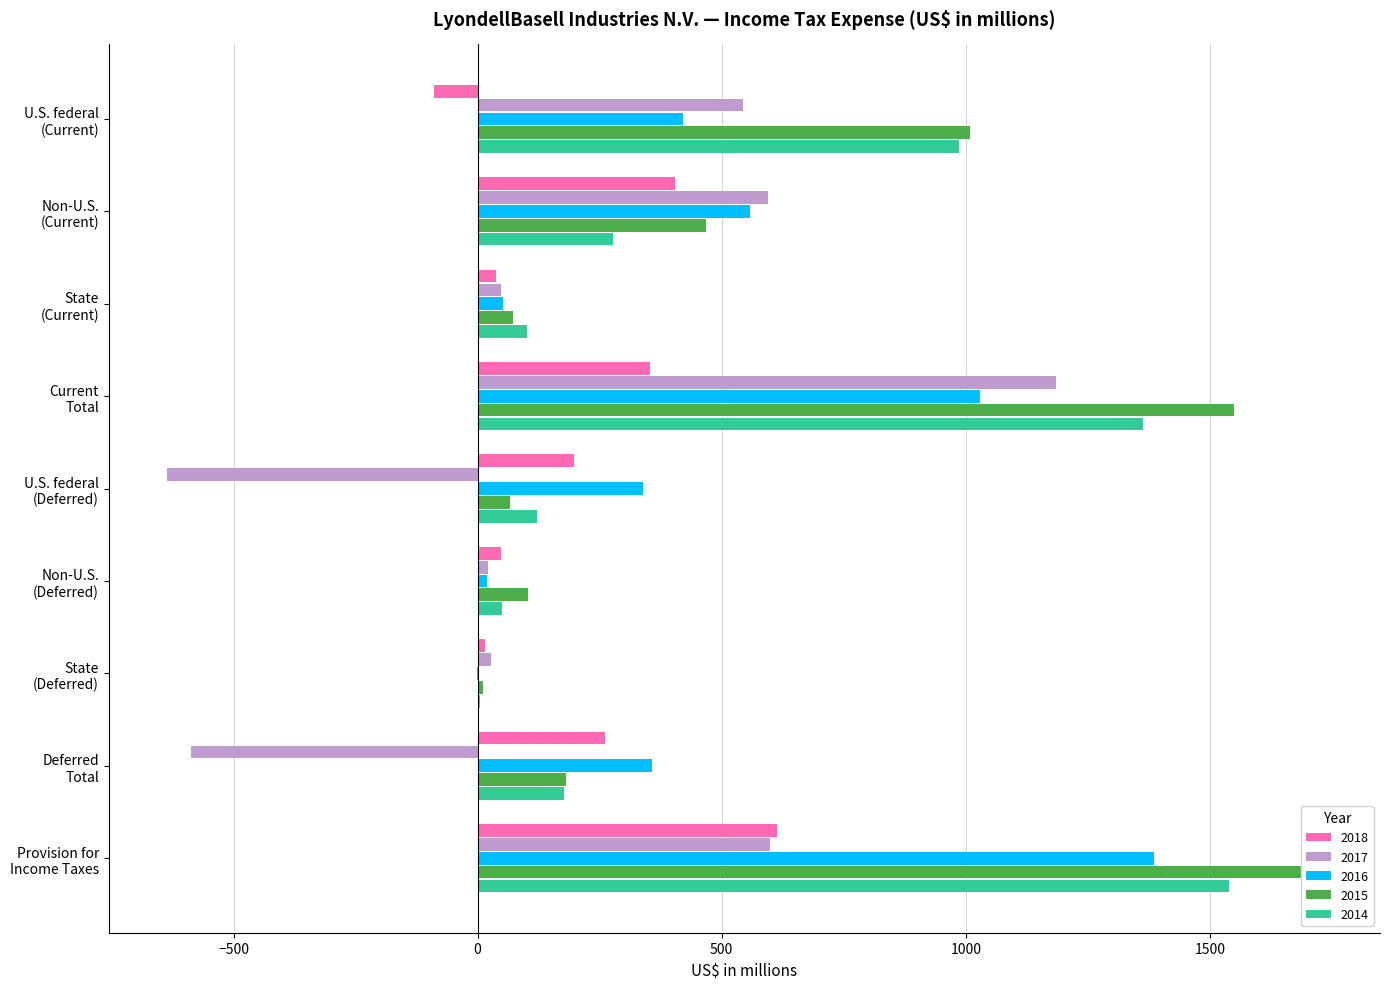

Reading left to right, what are all the values shown in this chart?

2018: -89	404	38	353	197	48	15	260	613
2017: 543	595	47	1185	-637	22	28	-587	598
2016: 421	557	51	1029	339	20	-2	357	1386
2015: 1009	468	72	1549	66	104	11	181	1730
2014: 985	277	101	1363	122	50	5	177	1540